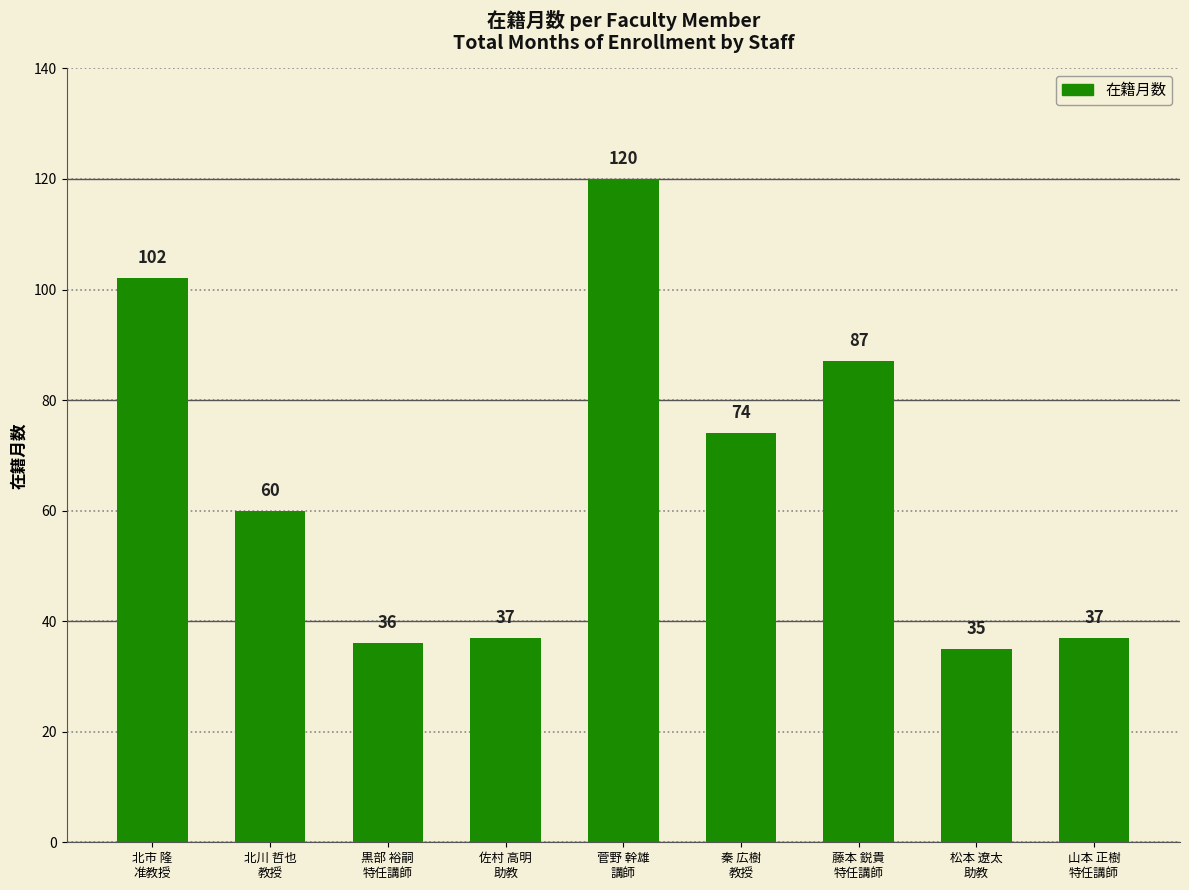

Reading left to right, list all the values displayed in this chart.

北市 隆
准教授=102	北川 哲也
教授=60	黒部 裕嗣
特任講師=36	佐村 高明
助教=37	菅野 幹雄
講師=120	秦 広樹
教授=74	藤本 鋭貴
特任講師=87	松本 遼太
助教=35	山本 正樹
特任講師=37